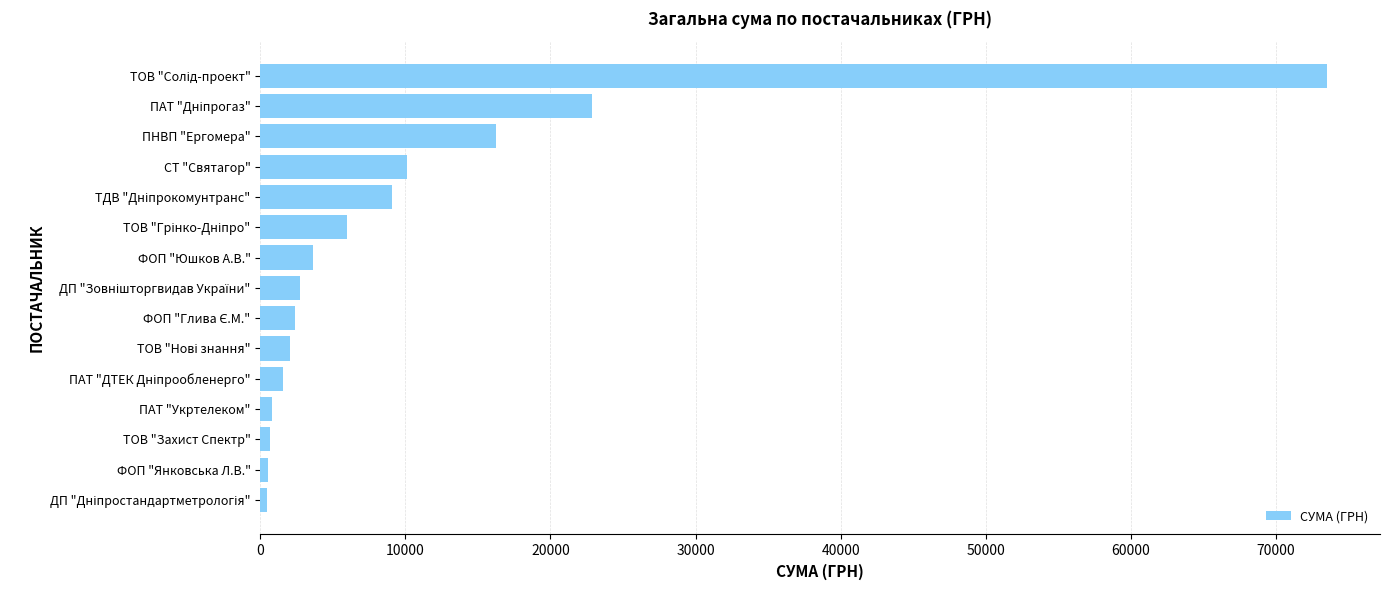

What is the average value?

10178.5